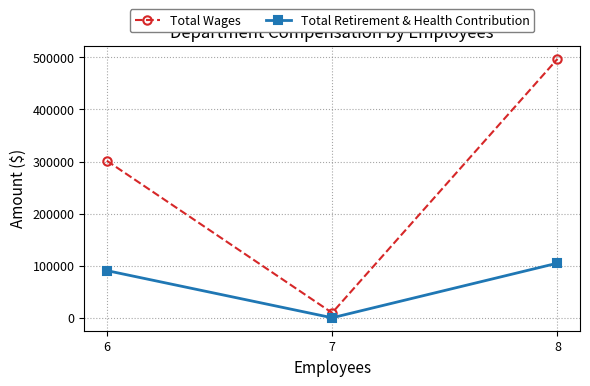

Rank the series at 7 from highest to lowest value.

Total Wages, Total Retirement & Health Contribution